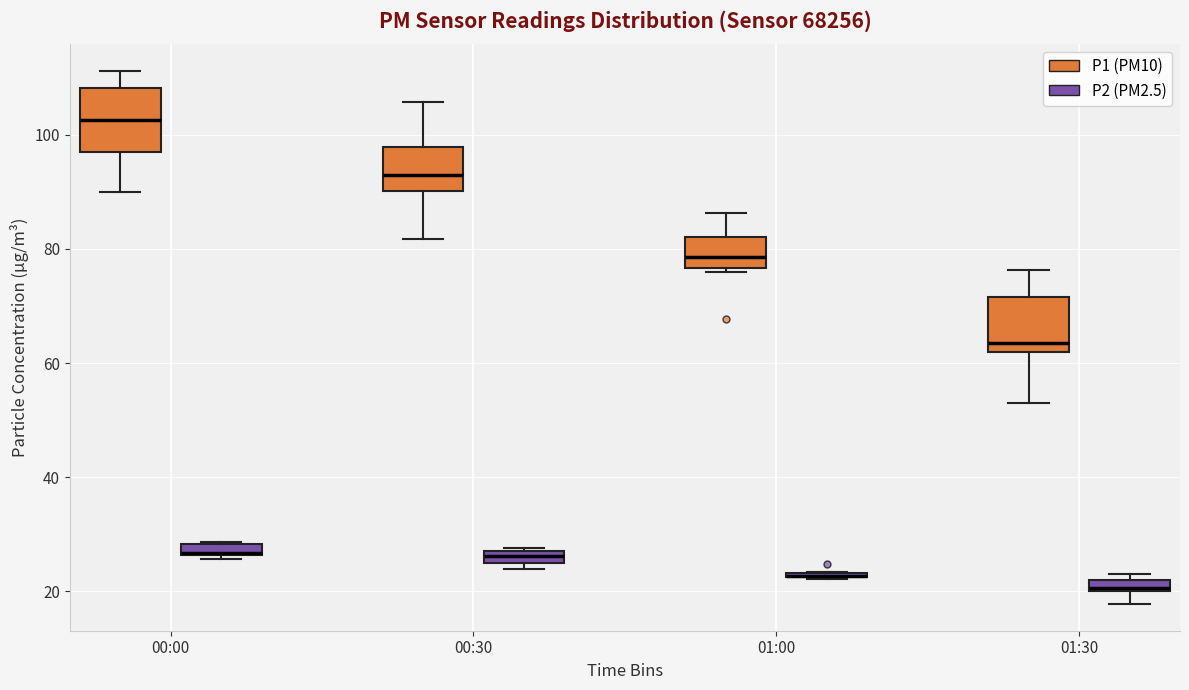

Where is the upper edge of the box for 00:00 (P1 (PM10)) on the y-axis? The values are not printed on the chart, so give them approximately, as read against the axis.

108